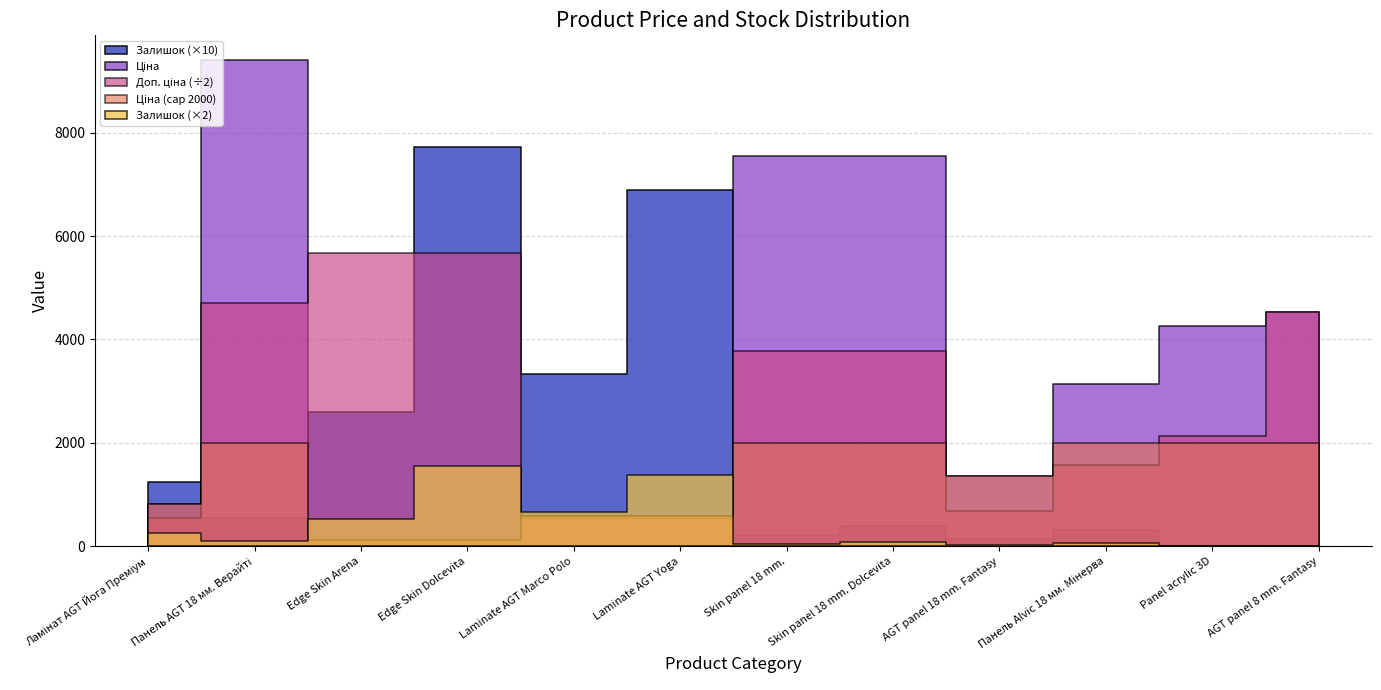

Where does the Ціна series first go above 3136?

Панель AGT 18 мм. Верайті